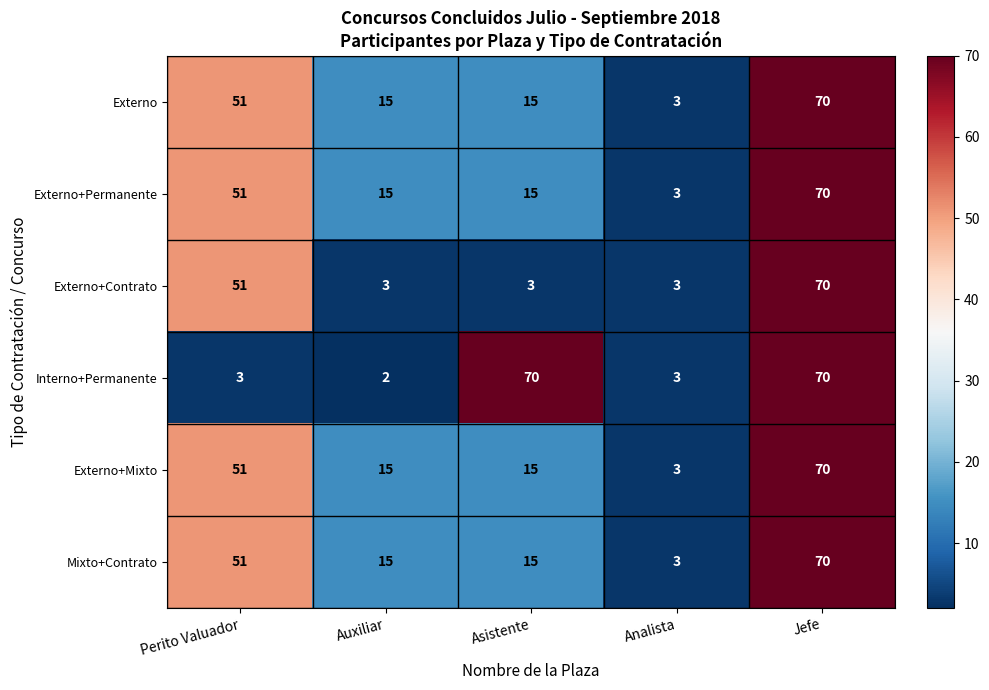

What is the difference between the Externo+Contrato values at Perito Valuador and Auxiliar?

48